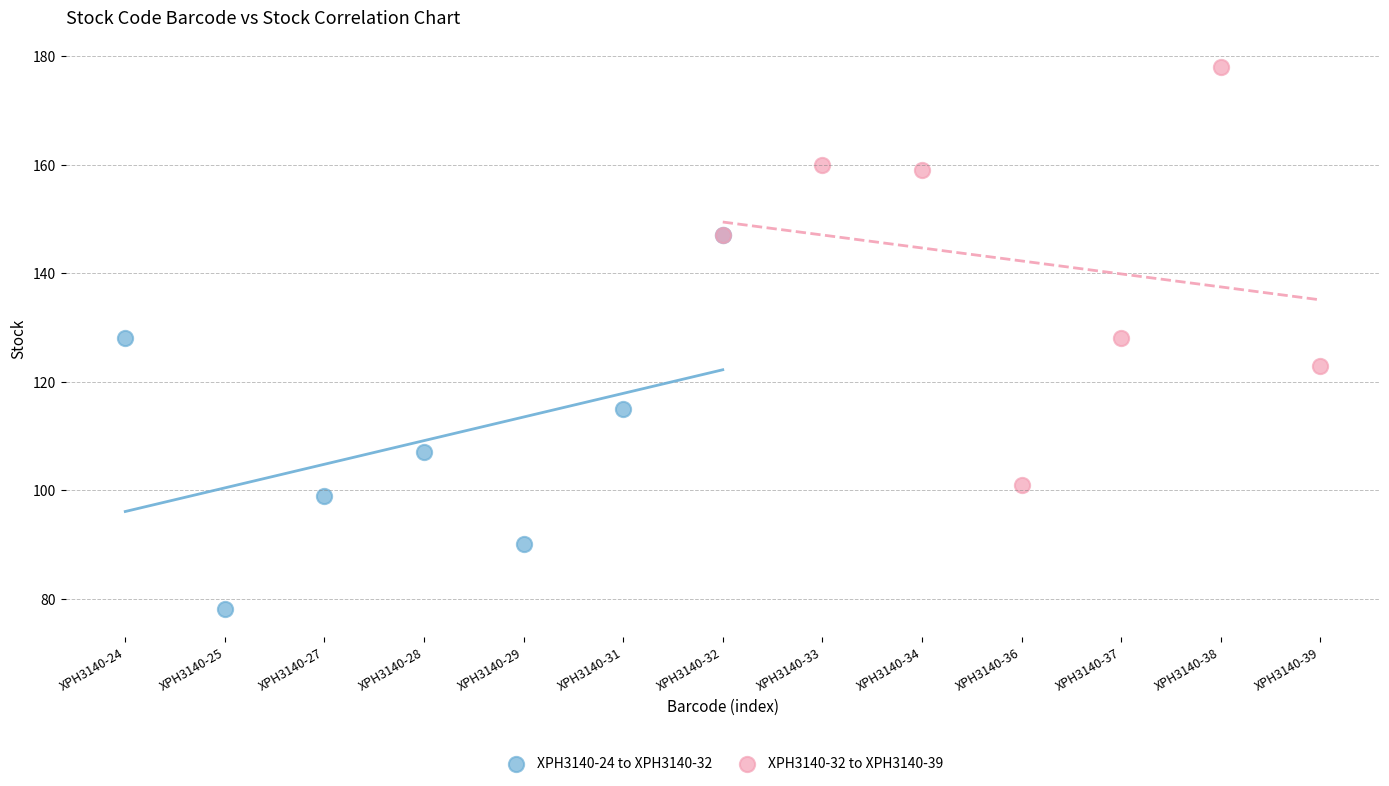

Which series reaches the maximum Y coordinate?

XPH3140-32 to XPH3140-39